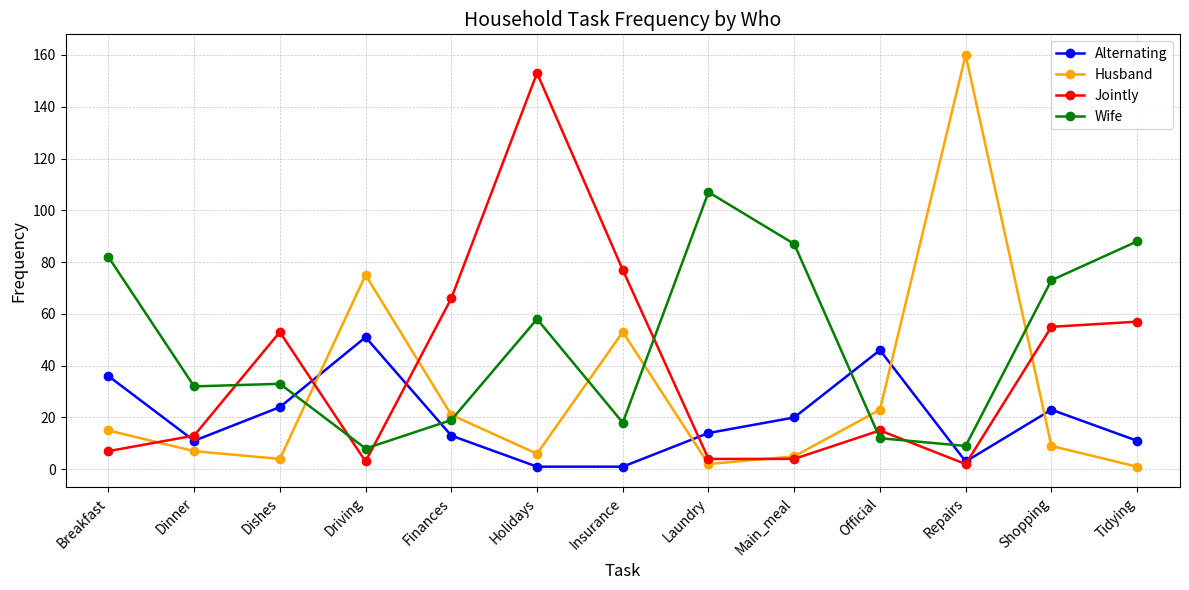

At which category is the sum across all series the highest?

Holidays